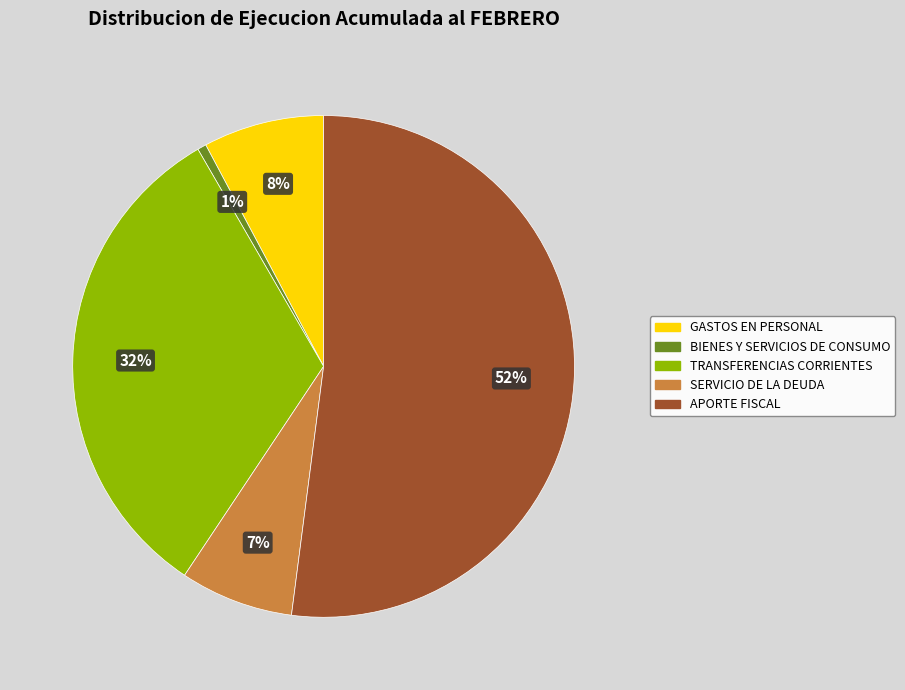

Is it true that SERVICIO DE LA DEUDA is 7% of the pie?

True